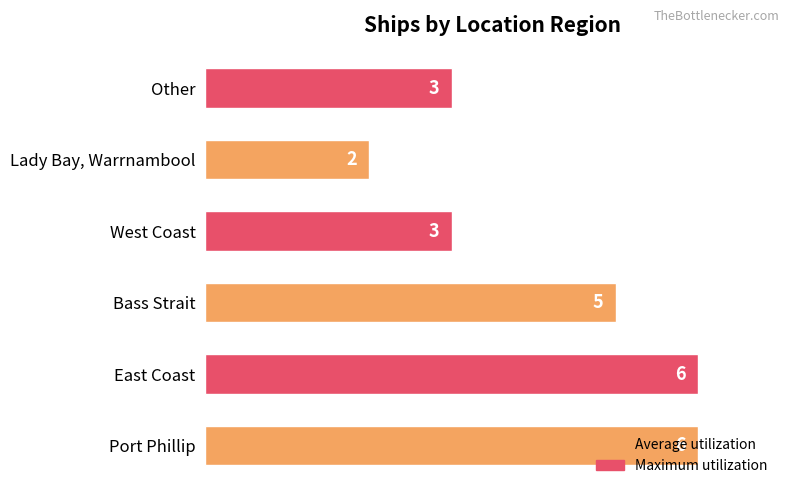

Which label corresponds to the smallest value in the chart?

Lady Bay, Warrnambool